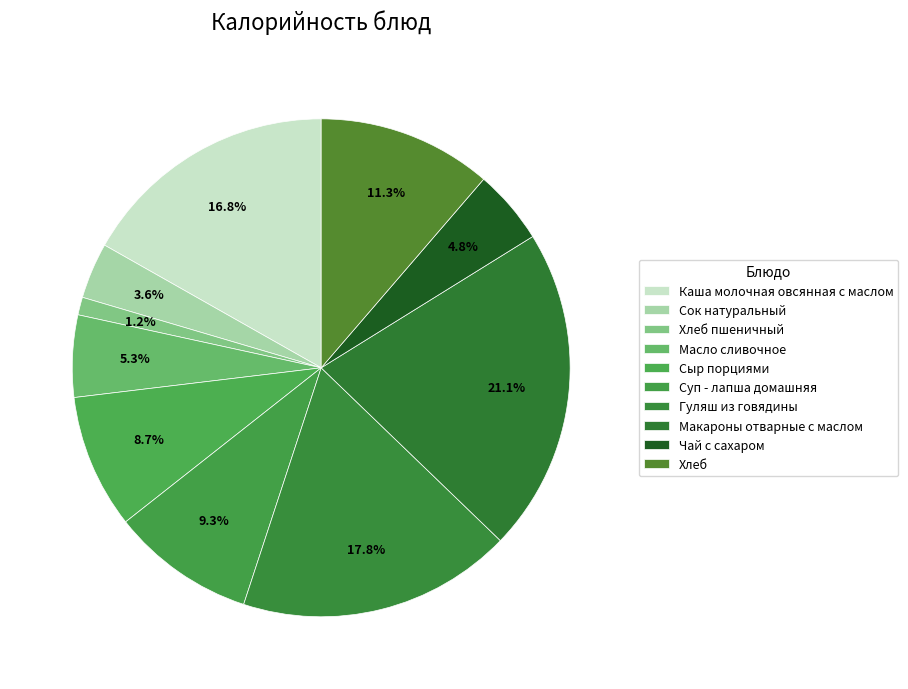

What percentage do Сок натуральный and Масло сливочное together represent?

9.0%